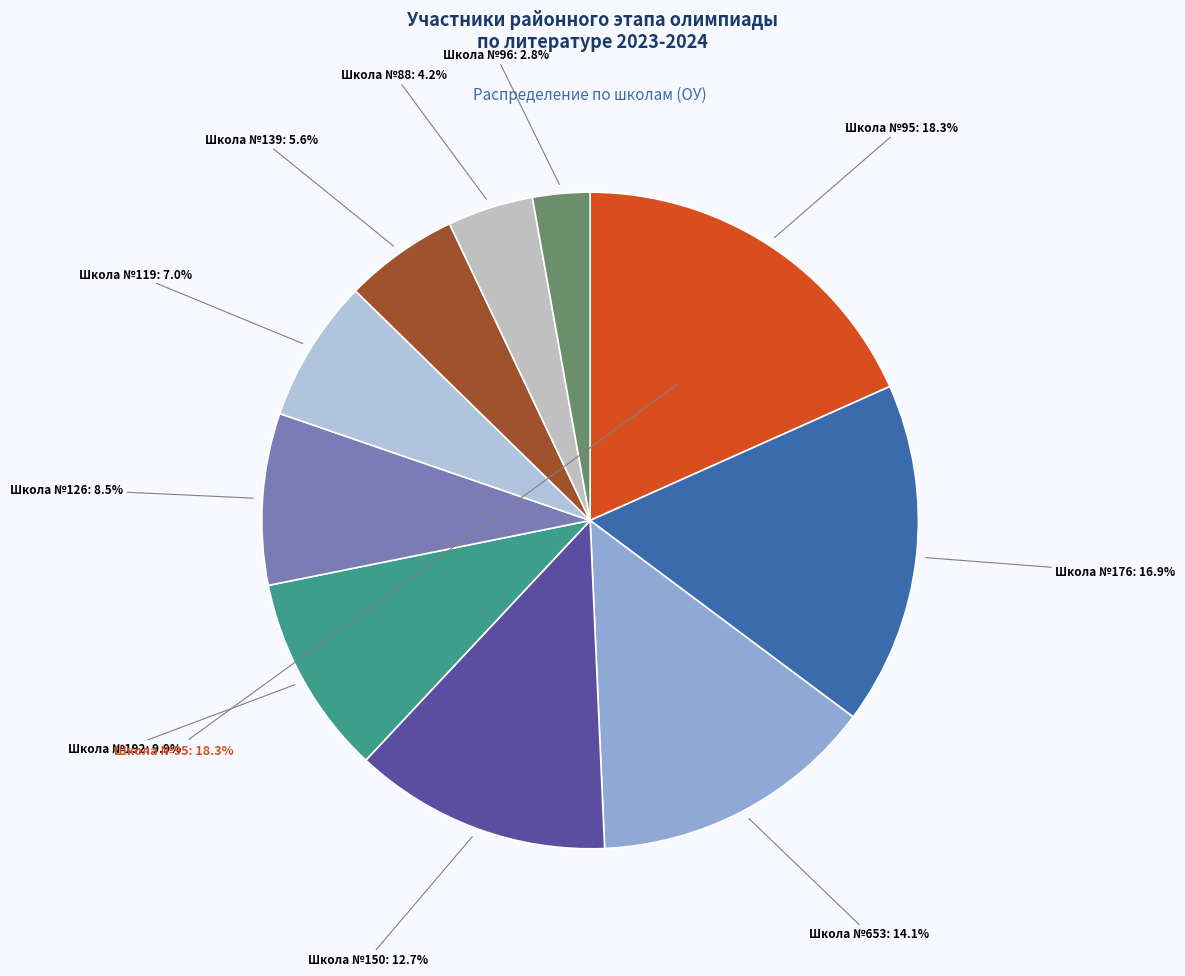

Approximately how many times larger is the value at 176 compared to 96?

6.0